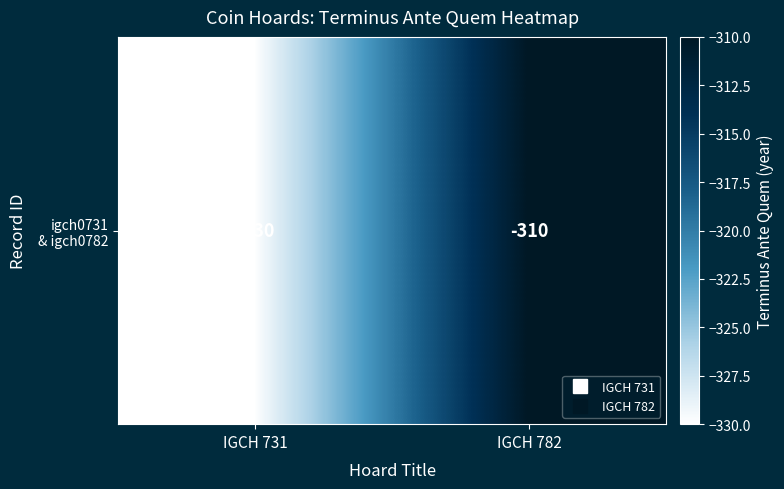

The chart shows a value of -163 at IGCH 782. True or false?

False